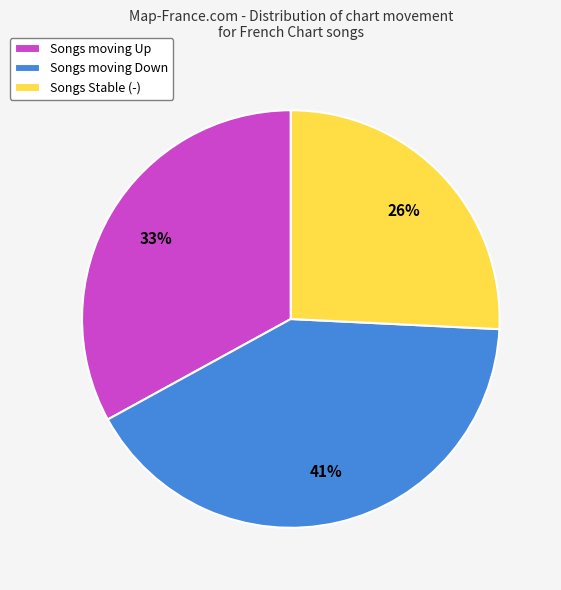

Which category has the smallest portion of the pie?

Songs Stable (-)